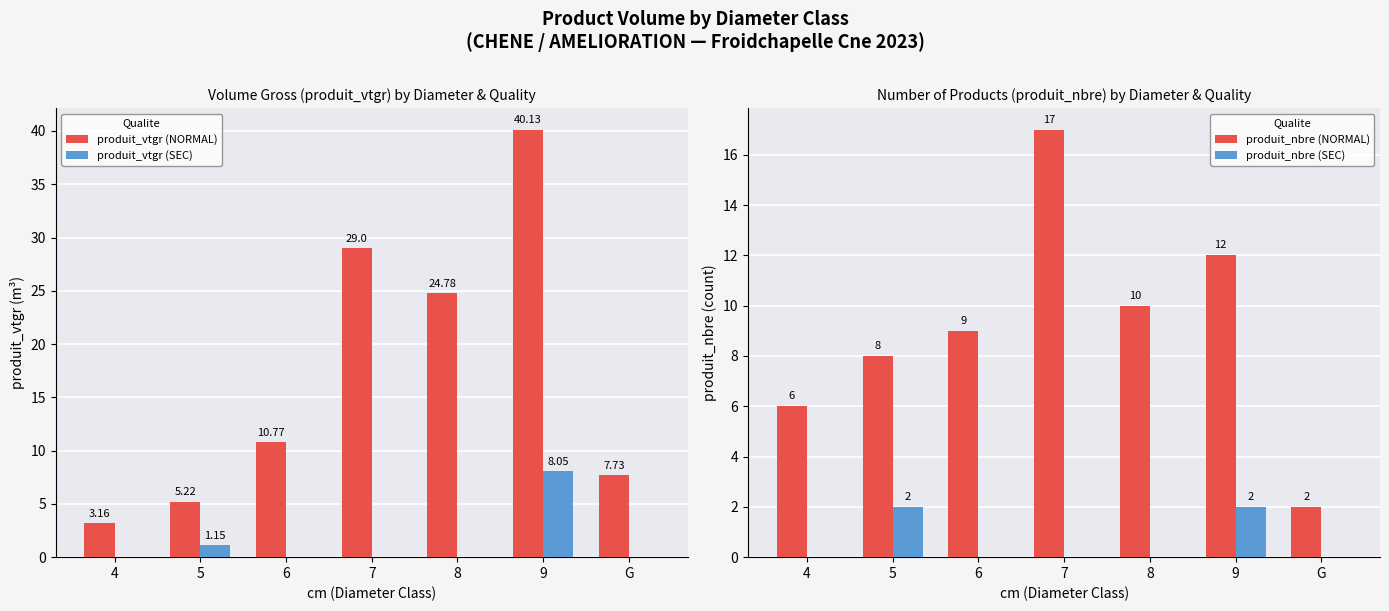

What is the total value across all series at G?

9.7